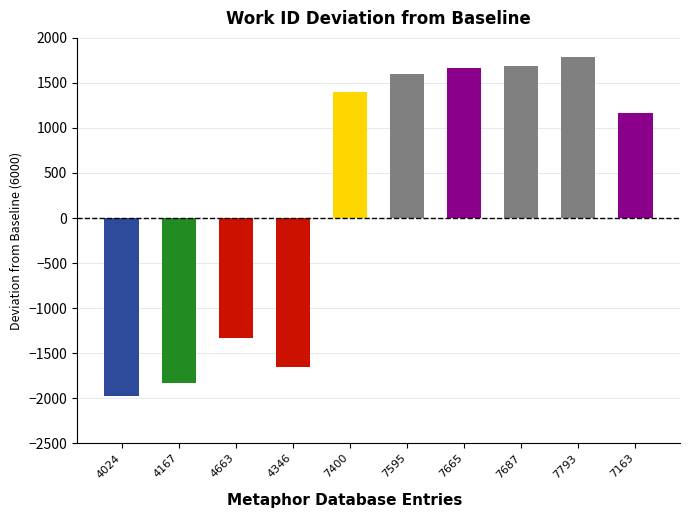

Between 4346 and 7163, which is larger?

7163